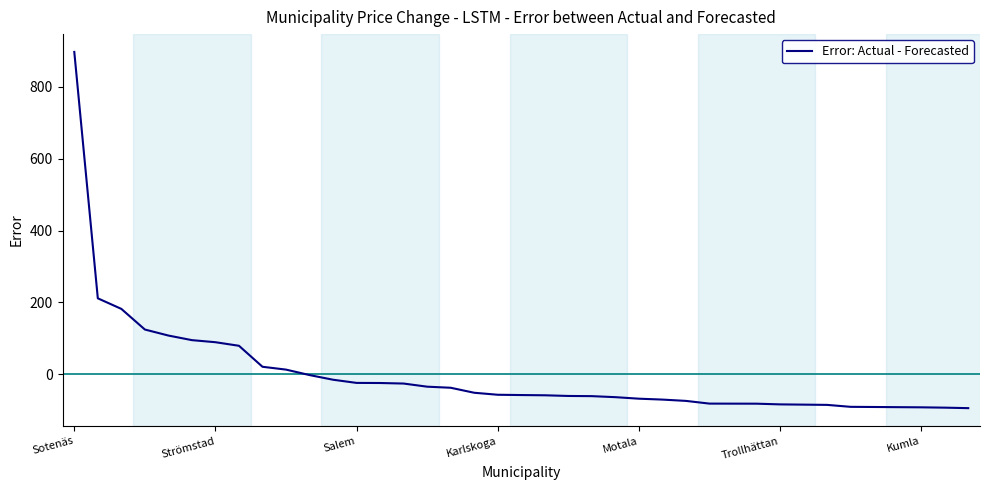

What is the greatest value displayed?

896.5